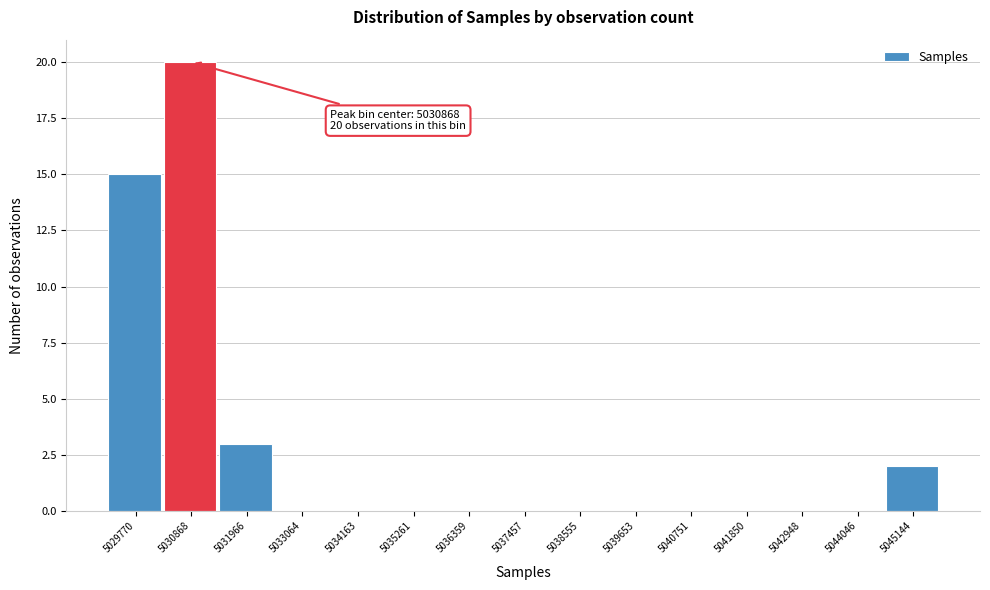

Over which range of the x-axis is the bar tallest?

5030400 to 5031400